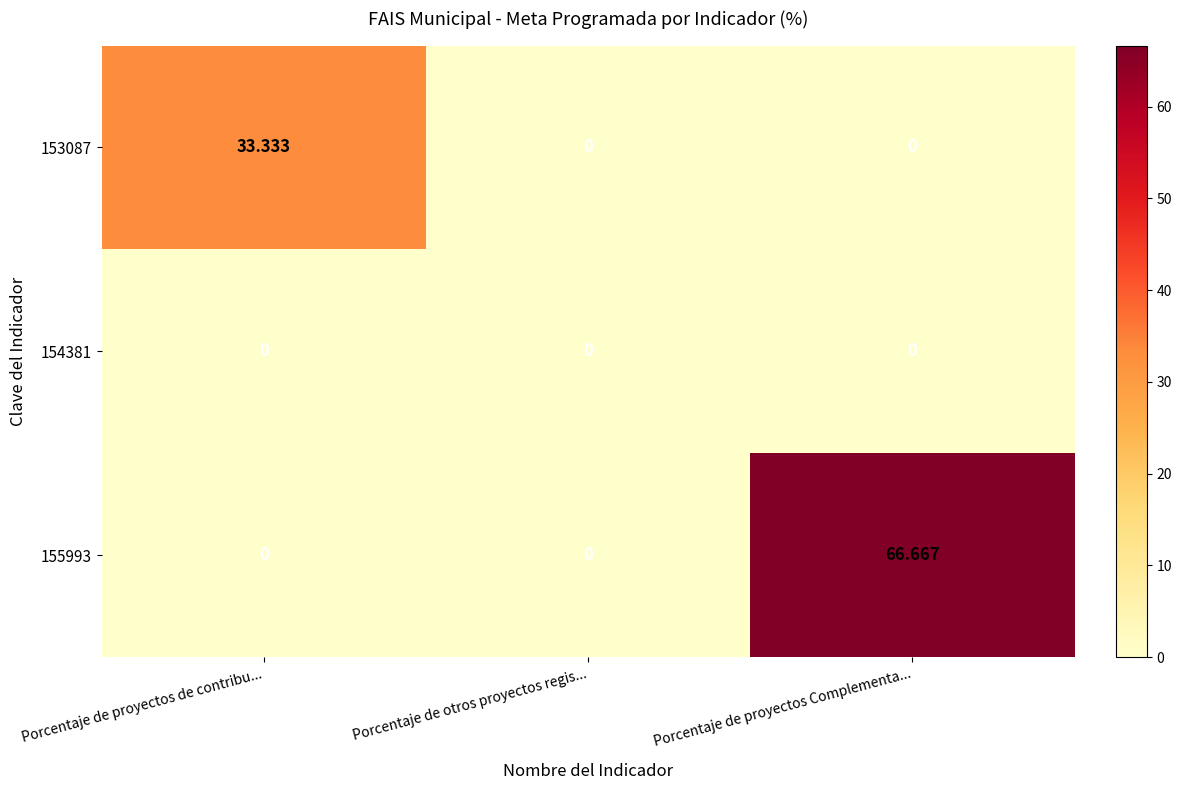

At which category is the sum across all series the highest?

Porcentaje de proyectos Complementa...